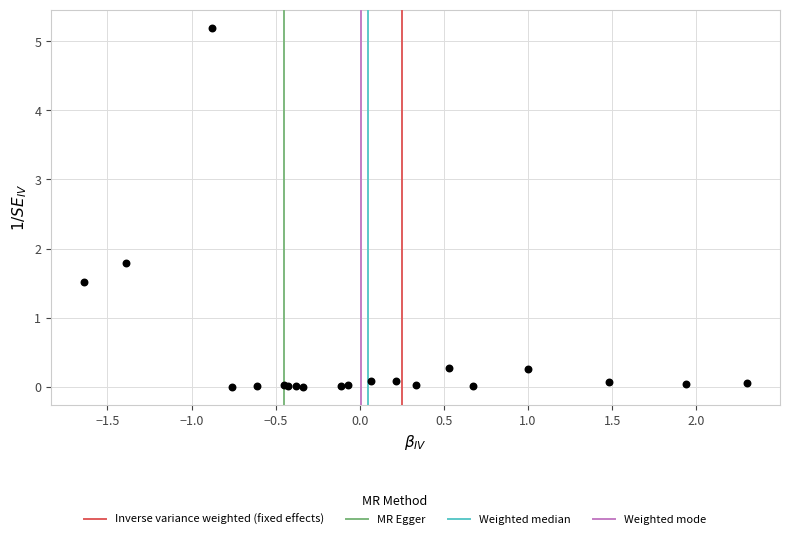

What Y value in the scatter plot is closest to 2?

1.8